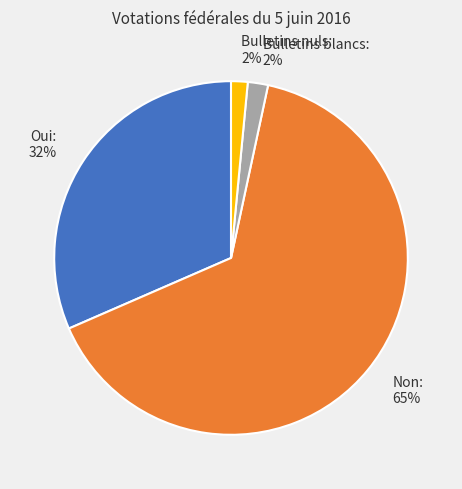

To the nearest percent, what is the average slice percentage?

25%